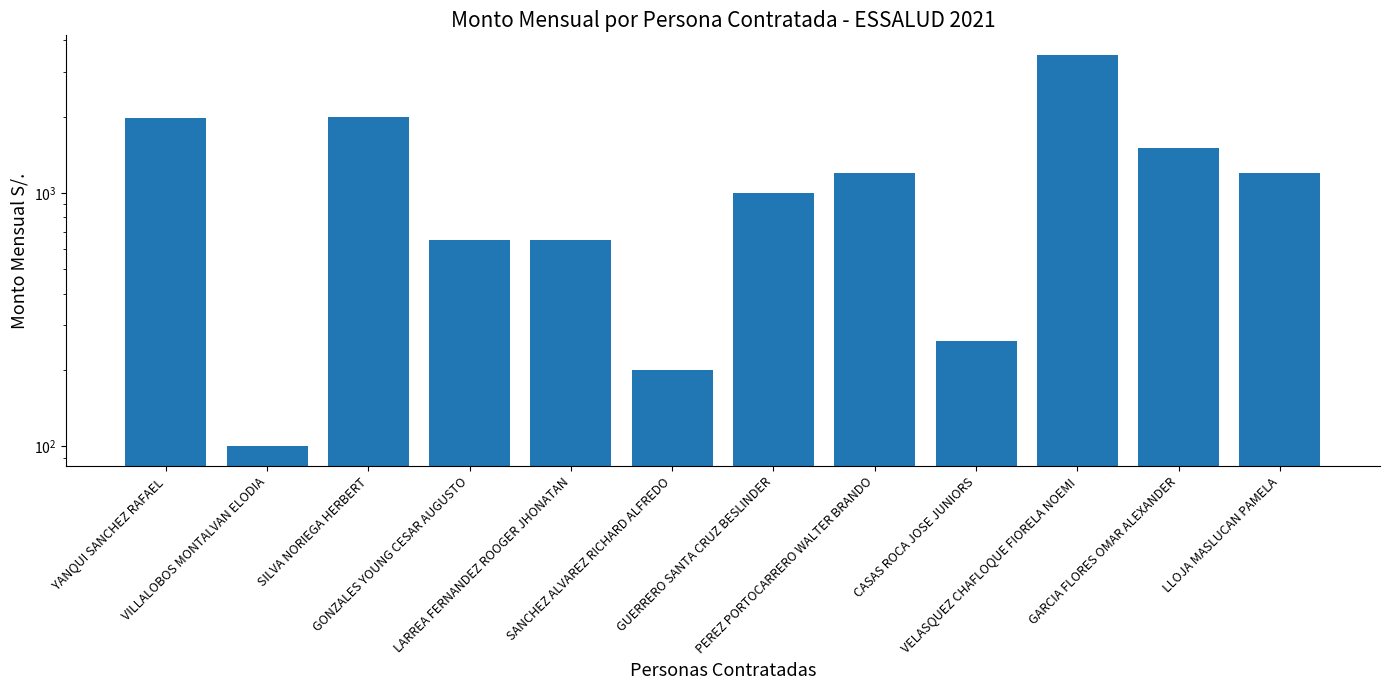

What is the average value?

1187